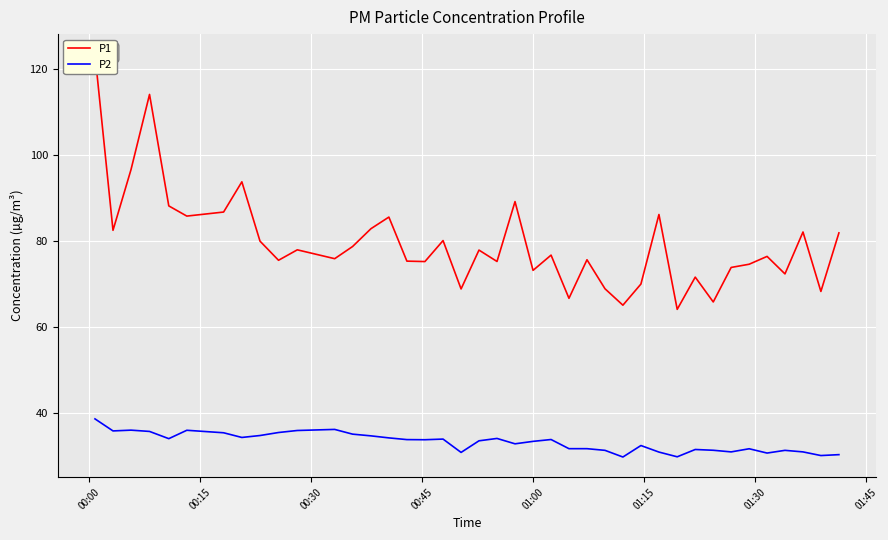

What is the highest value of the P2 series?

38.7